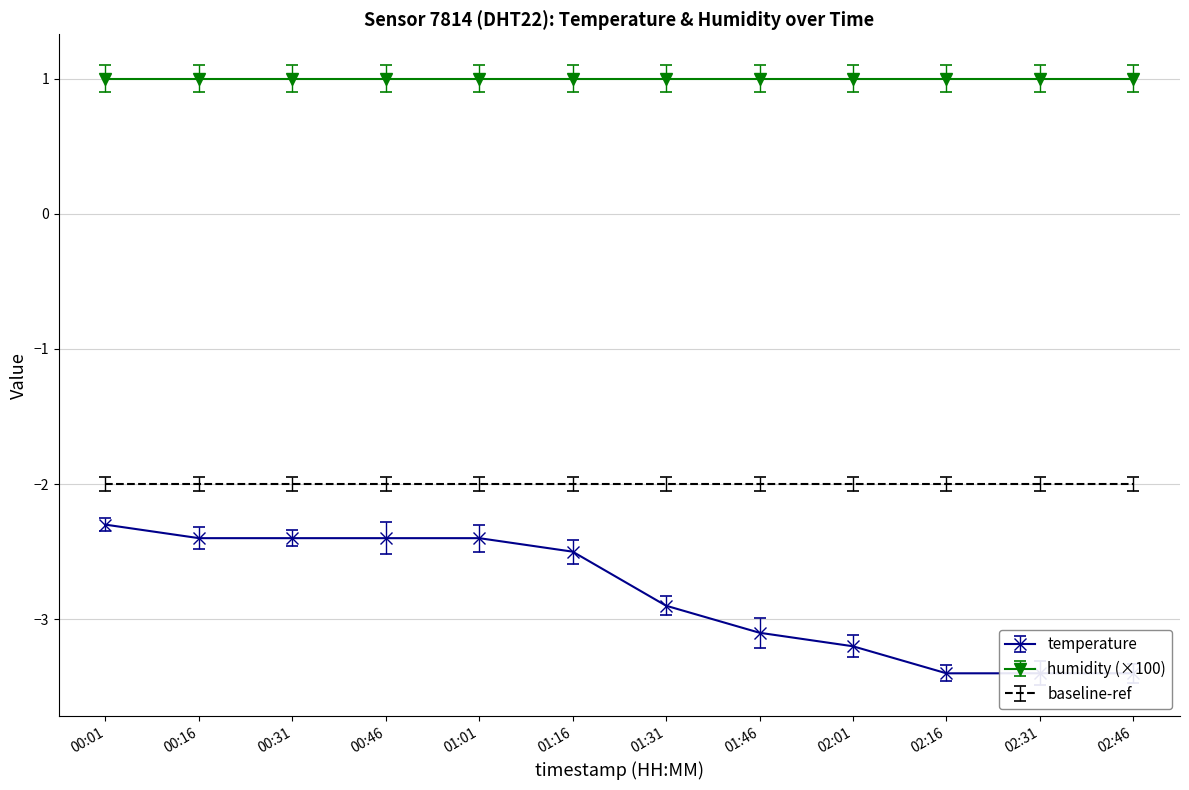

Which category has the lowest value across all series?

02:16